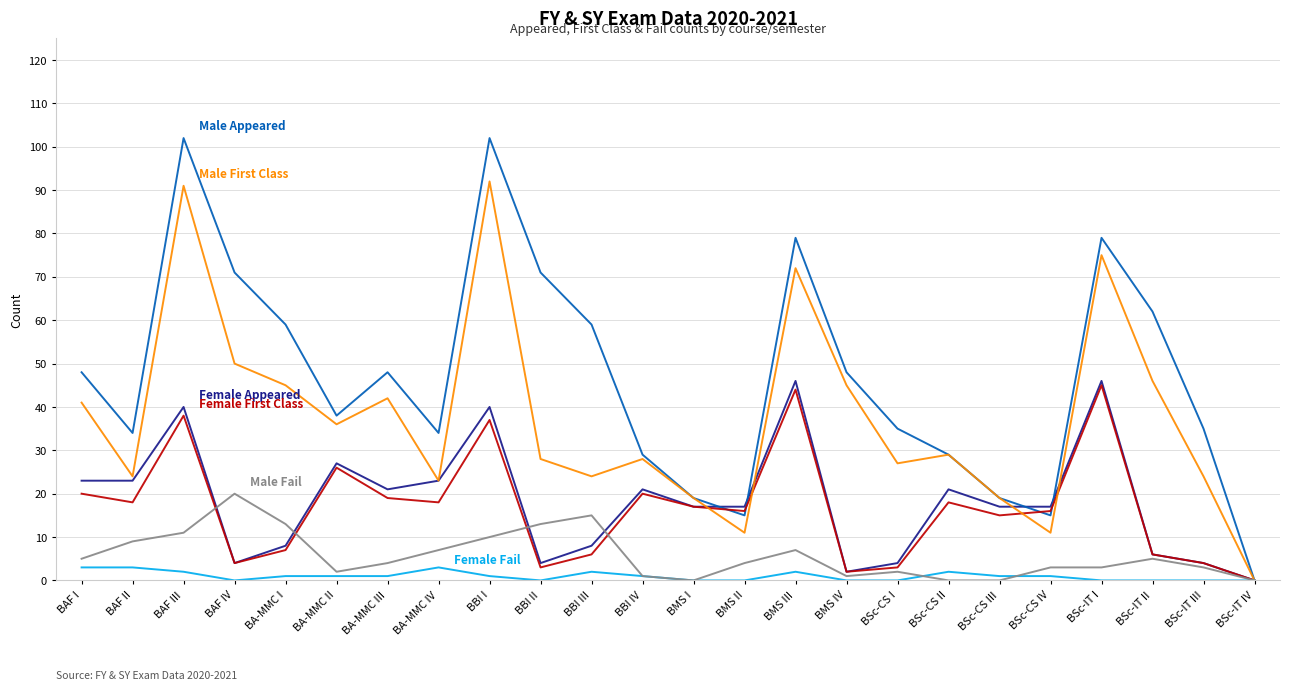

What position from the left is BAF II?

2